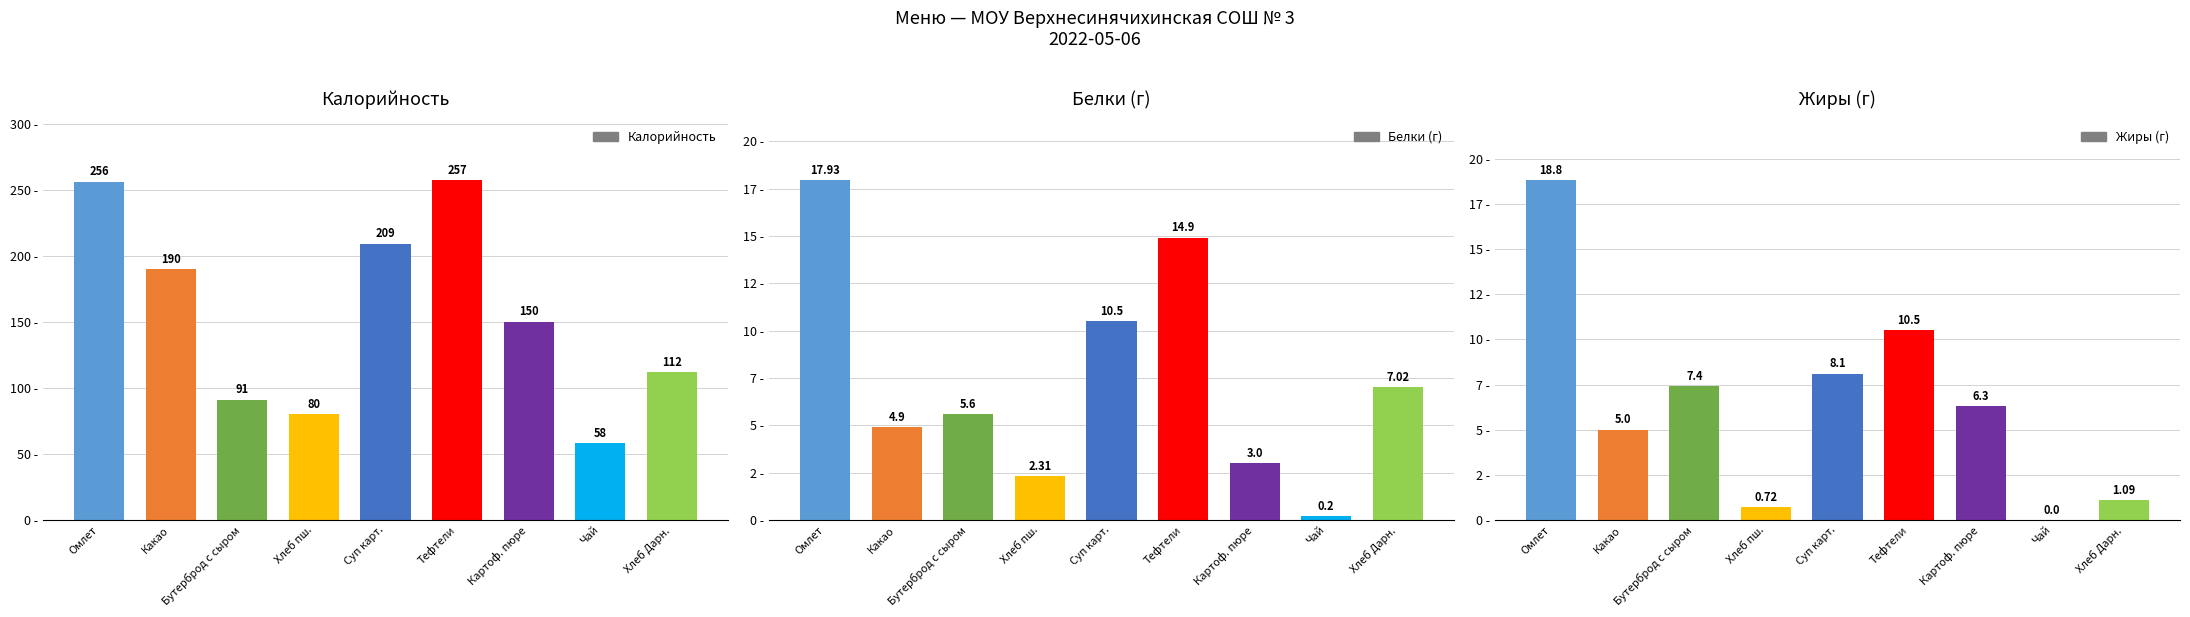

What is the difference between the second highest and second lowest values in the Белки (г) series?

12.6